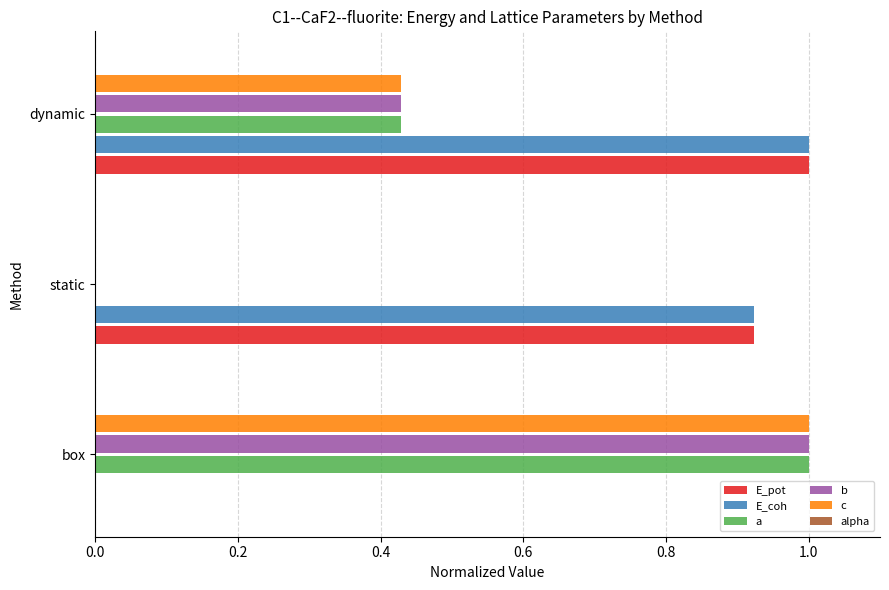

What is the approximate value of a at box?

1.0